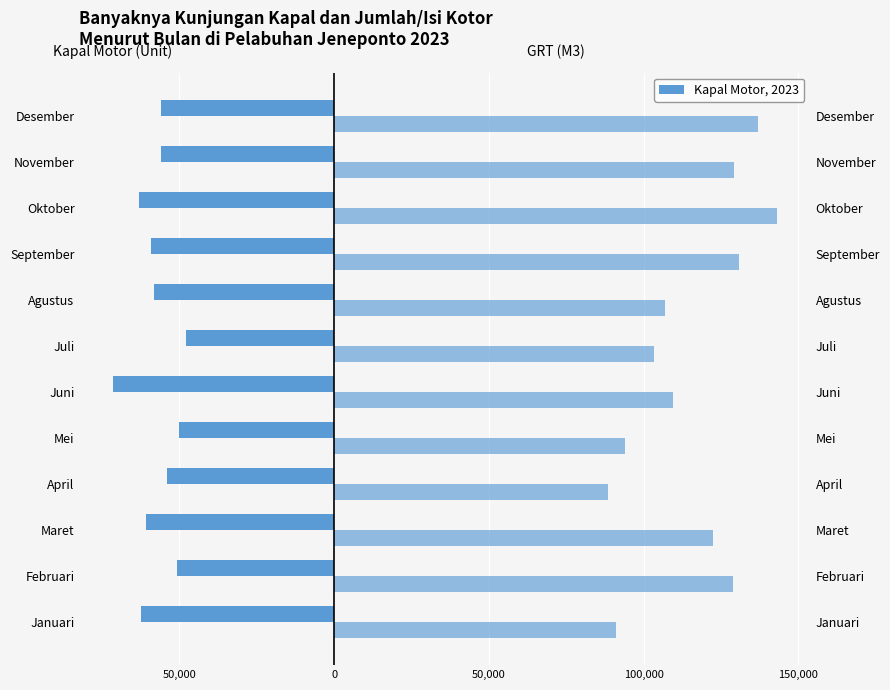

At how many categories does at least one series exceed 117983?

6